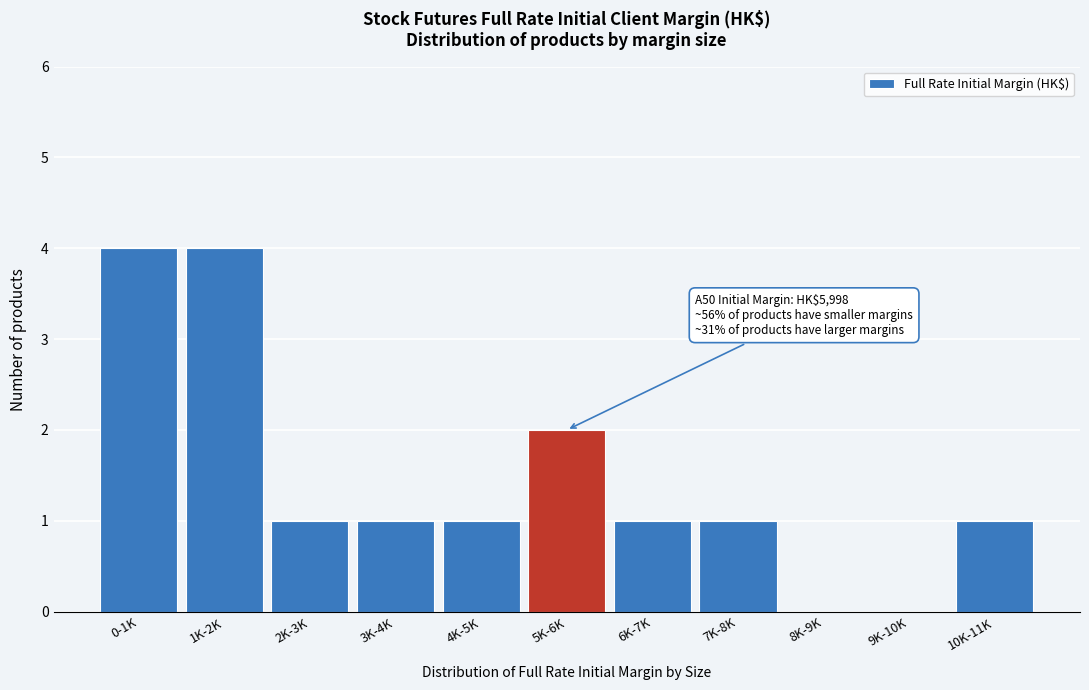

Reading left to right, what are all the values shown in this chart?

0-1K=4	1K-2K=4	2K-3K=1	3K-4K=1	4K-5K=1	5K-6K=2	6K-7K=1	7K-8K=1	8K-9K=0	9K-10K=0	10K-11K=1